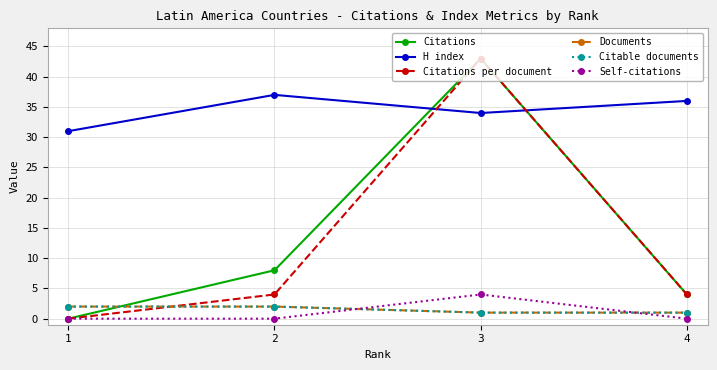

Does the chart have visible grid lines?

Yes